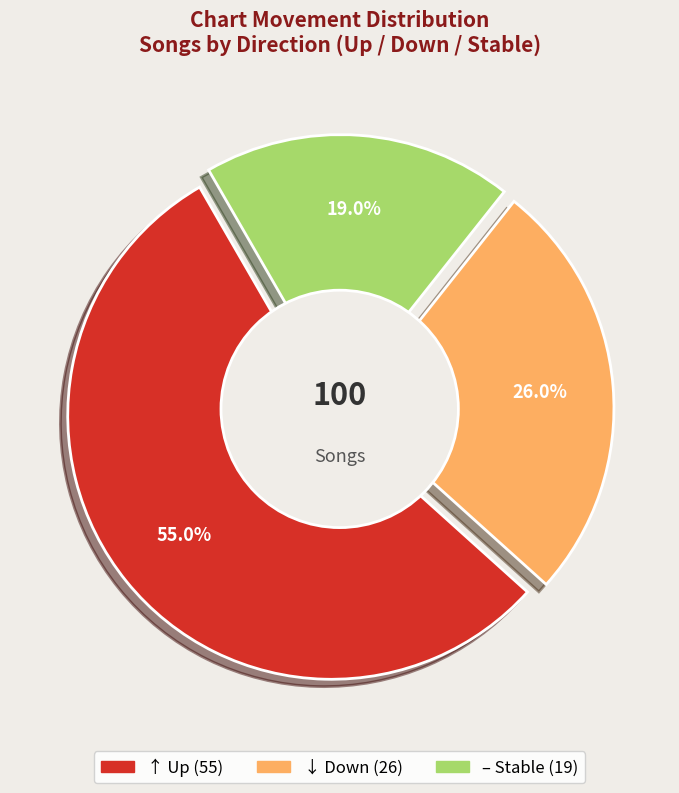

To the nearest percent, what is the average slice percentage?

33%